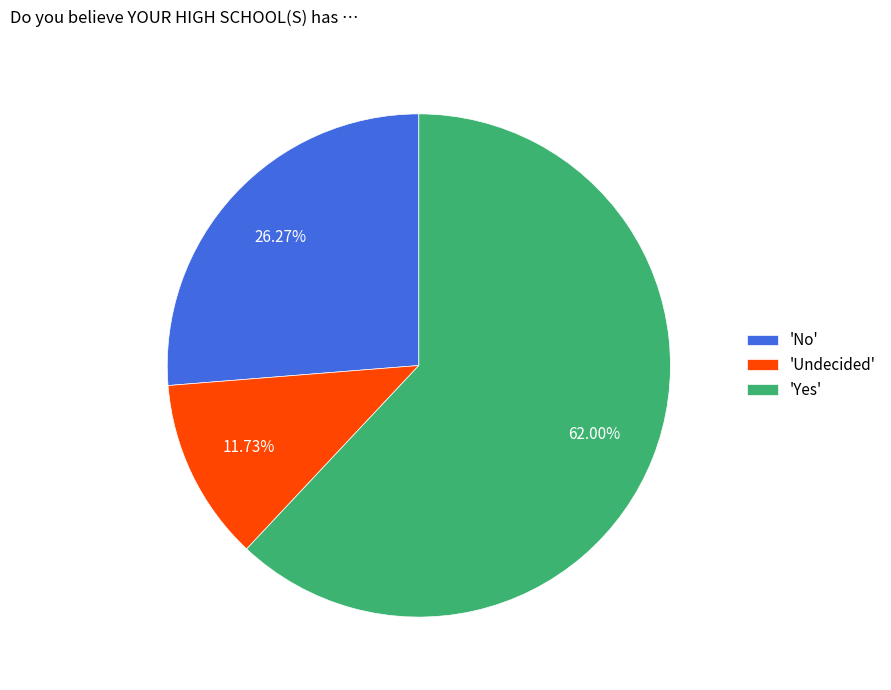

What is the largest slice in the pie chart?

'Yes'